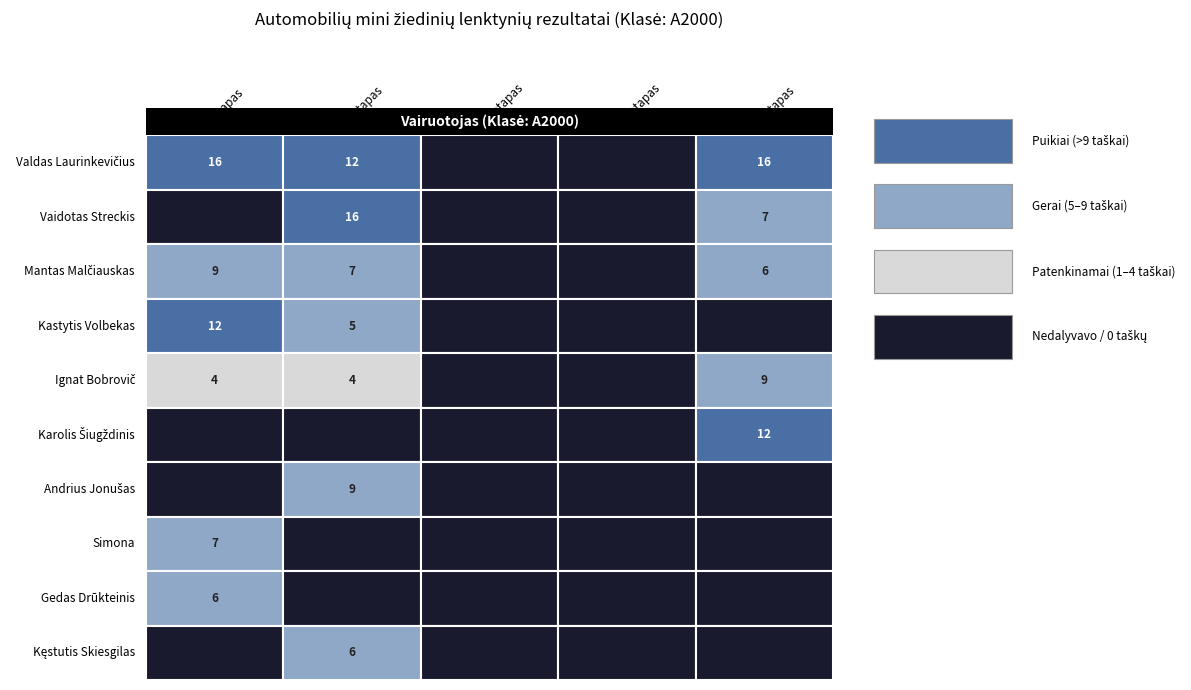

How many categories are shown in the chart?

5